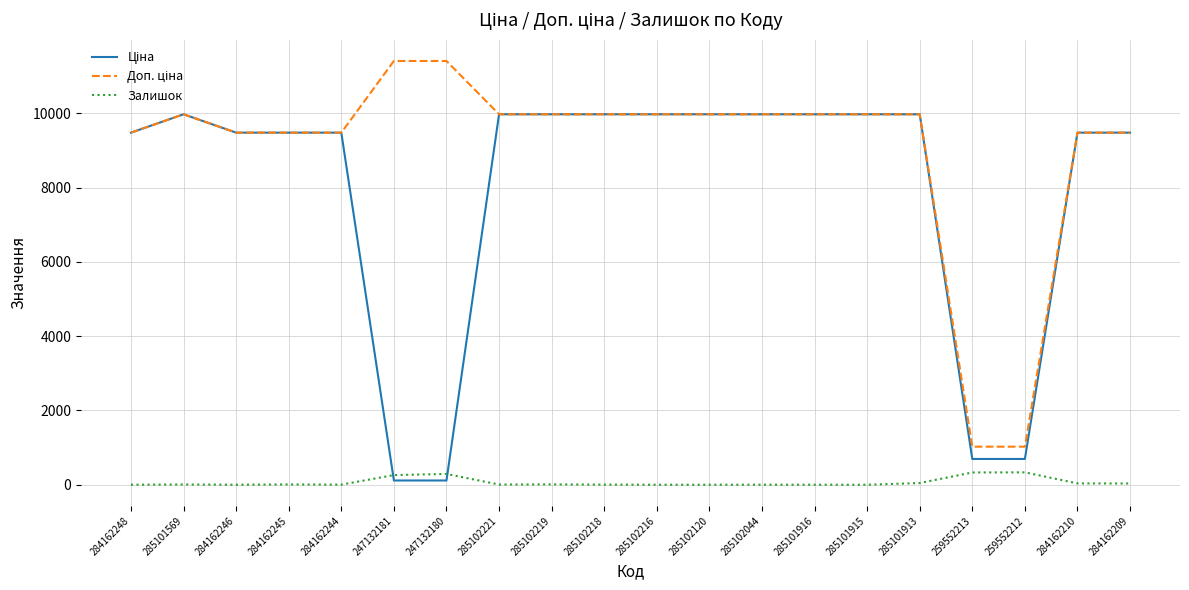

Where do Ціна and Залишок first cross each other?

284162244 and 247132181